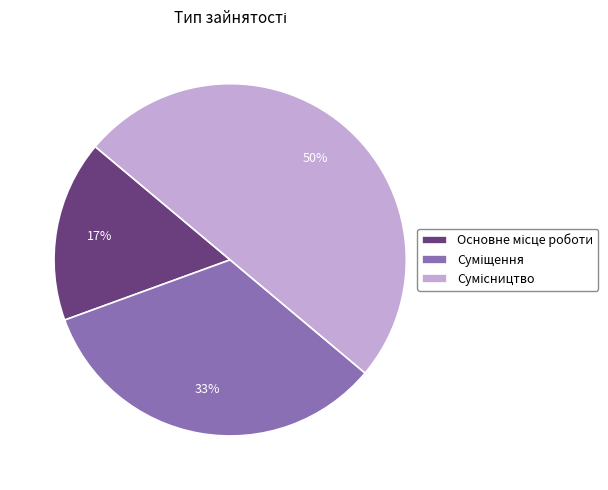

To the nearest percent, what is the difference between the largest and smallest slice percentages?

33%